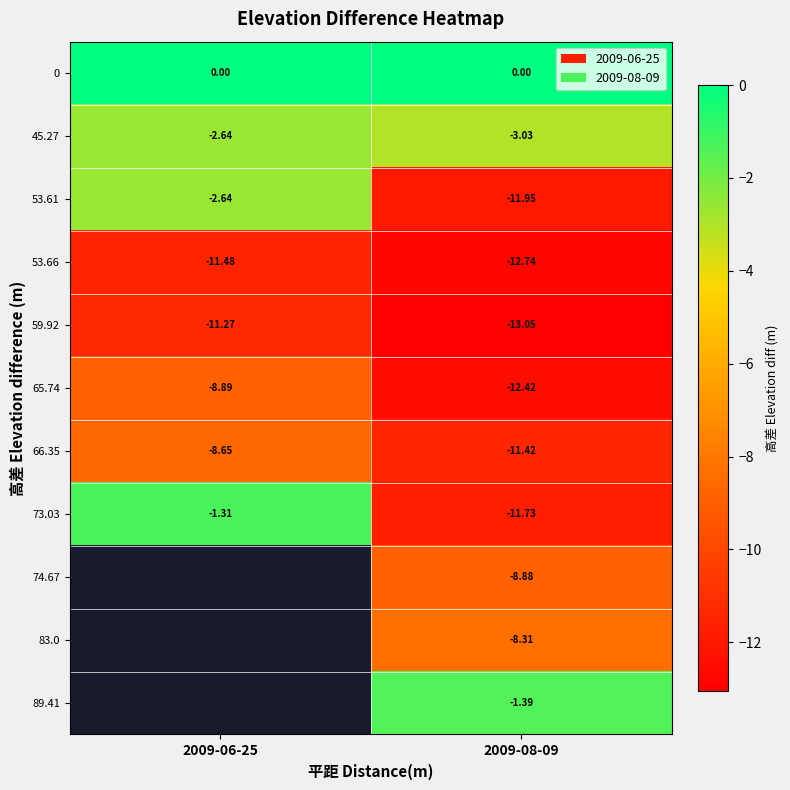

Which has a higher value, 2009-06-25 or 2009-08-09?

2009-06-25